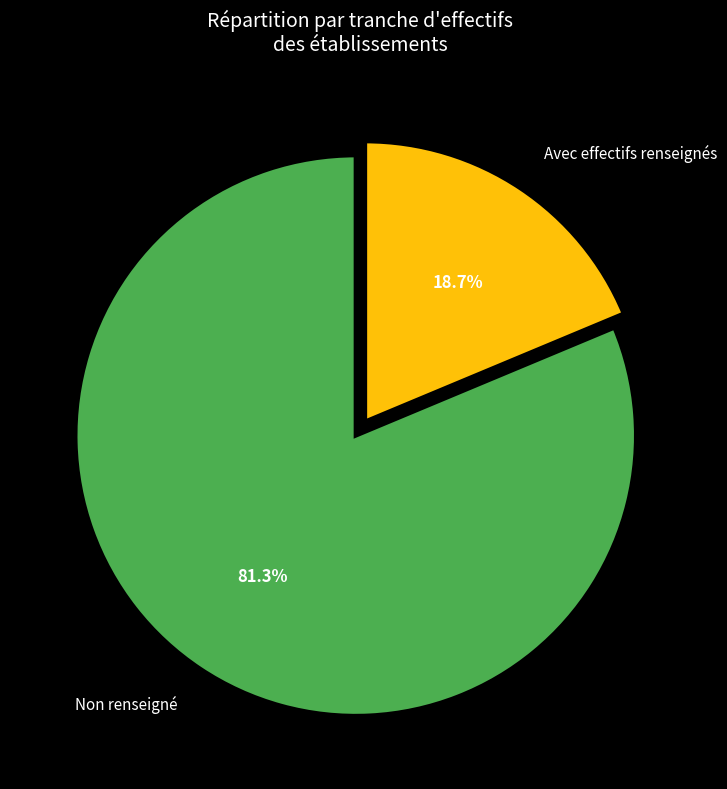

Rank the categories by value from lowest to highest.

Avec effectifs renseignés, Non renseigné